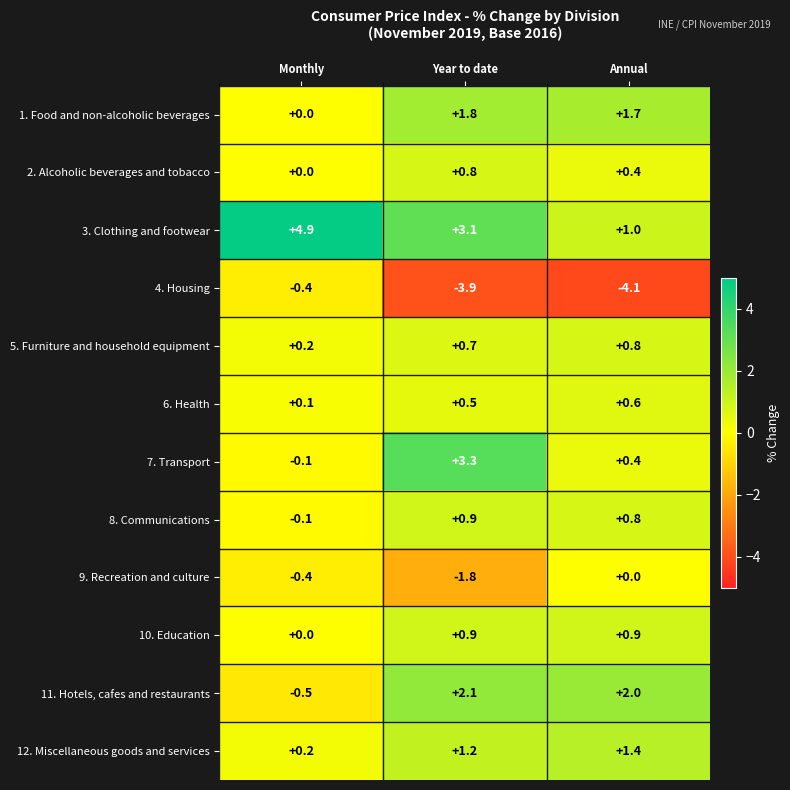

What is the minimum value shown in the chart?

-4.1